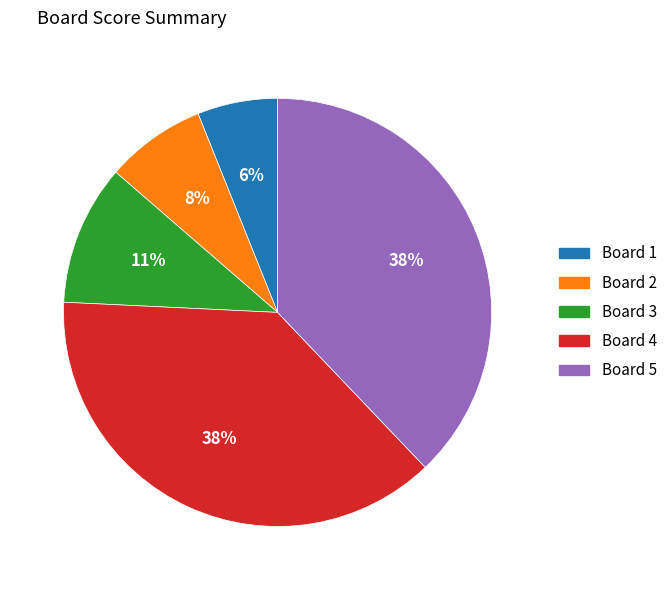

What percentage is the Board 4 slice, to the nearest percent?

38%